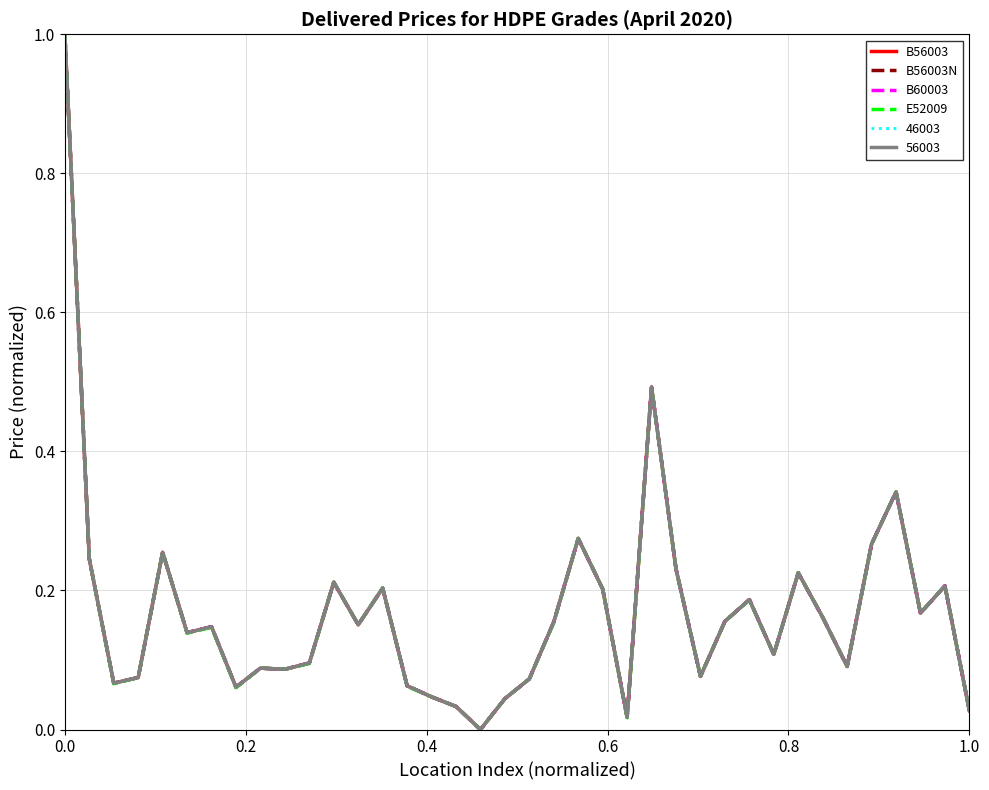

Is this an area chart (filled region under the line)?

No